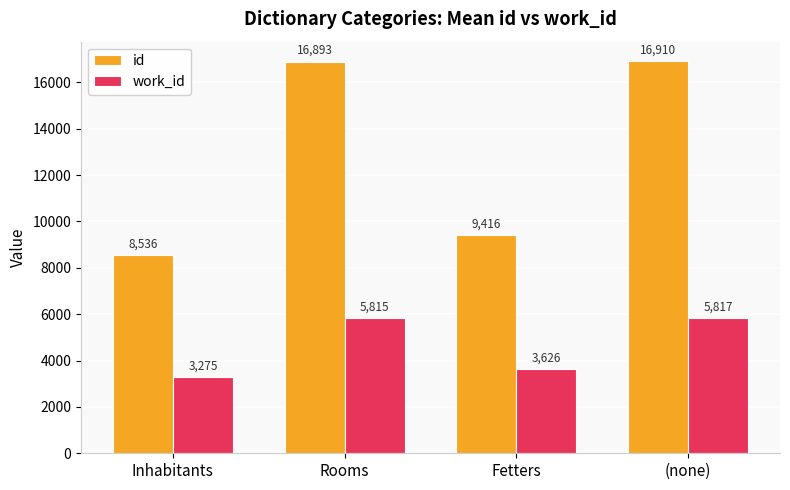

At which category is the sum across all series the highest?

(none)